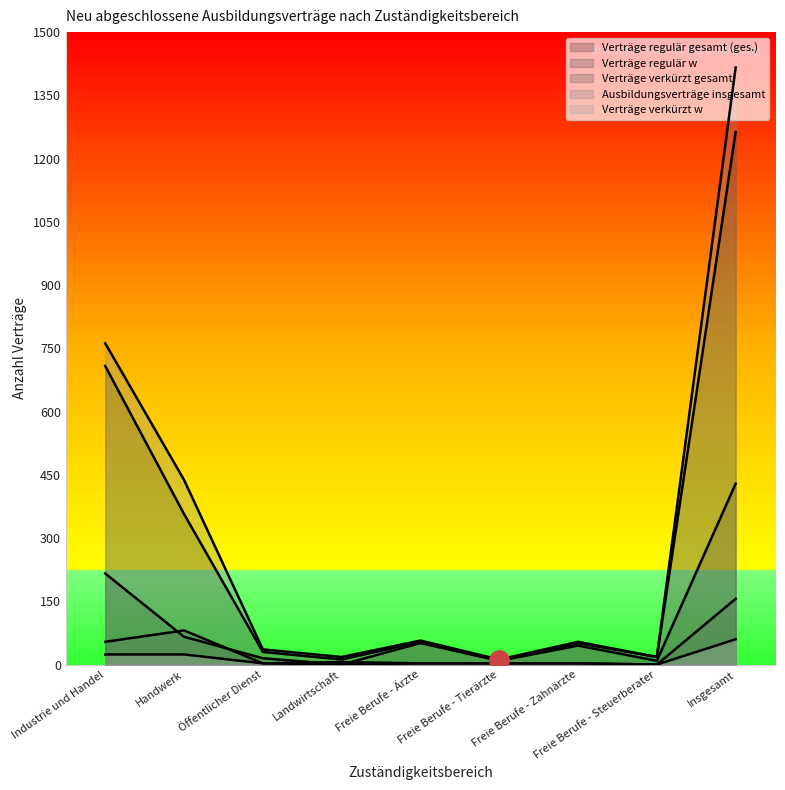

Rank the series at Freie Berufe - Steuerberater from lowest to highest value.

Verträge verkürzt gesamt, Verträge verkürzt w, Verträge regulär w, Verträge regulär gesamt (ges.), Ausbildungsverträge insgesamt